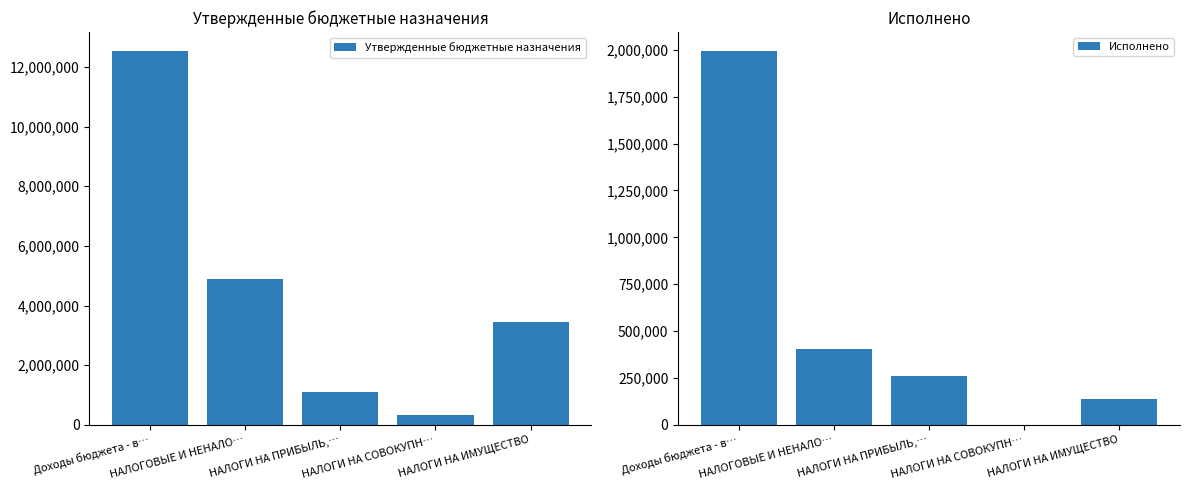

What is the lowest value of the Утвержденные бюджетные назначения series?

330900